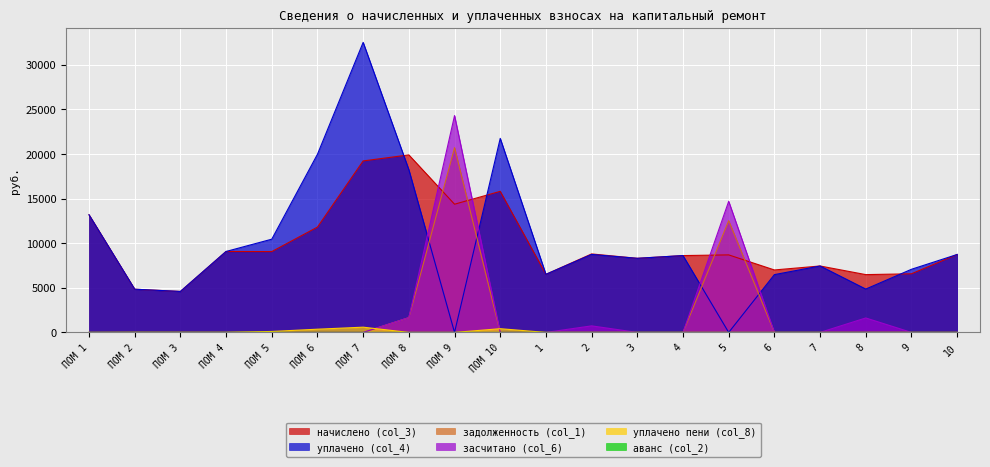

Which series has the widest spread of values?

уплачено (col_4)